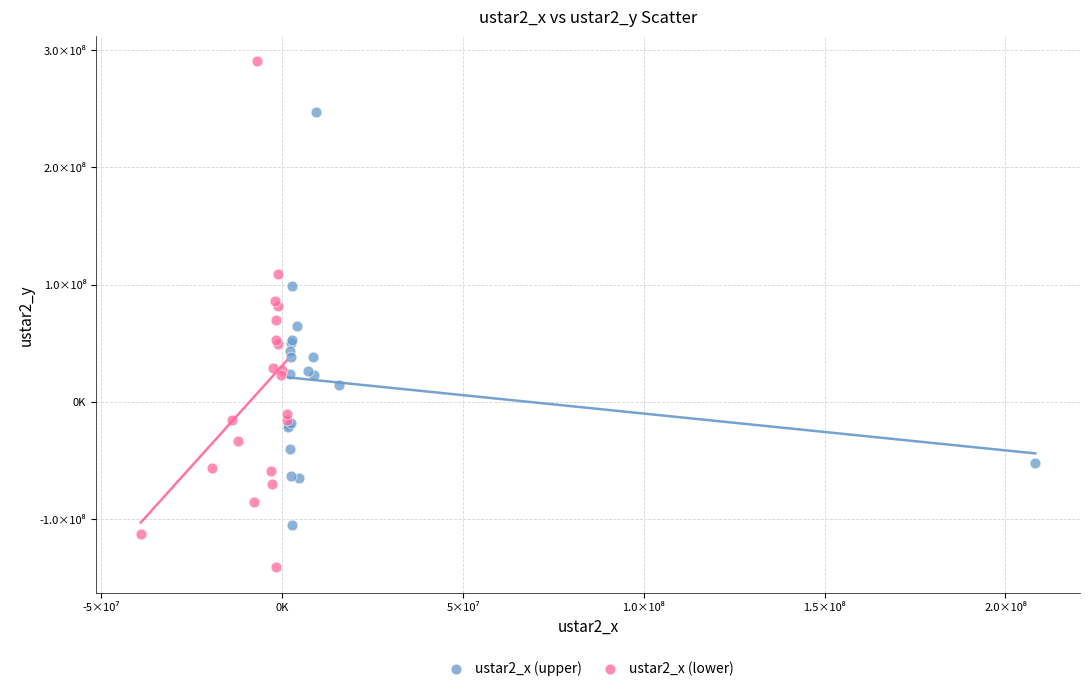

Which series reaches the minimum Y coordinate?

ustar2_x (lower)